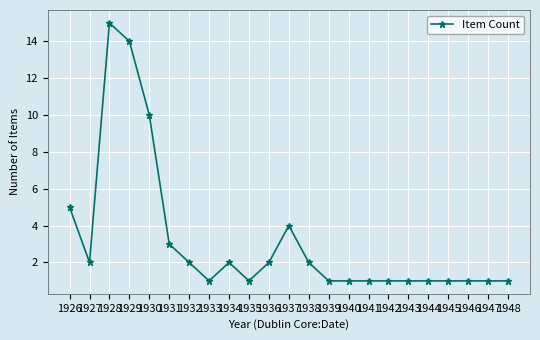

How many categories are shown in the chart?

23